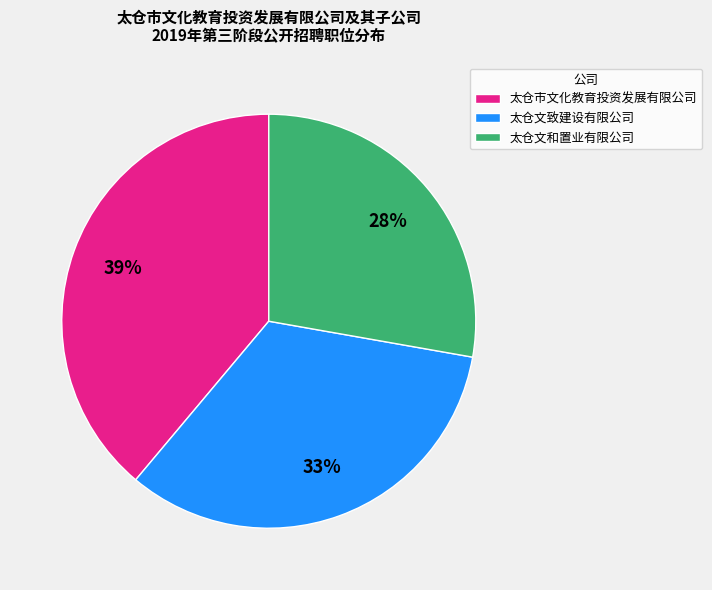

What is the largest slice in the pie chart?

太仓市文化教育投资发展有限公司